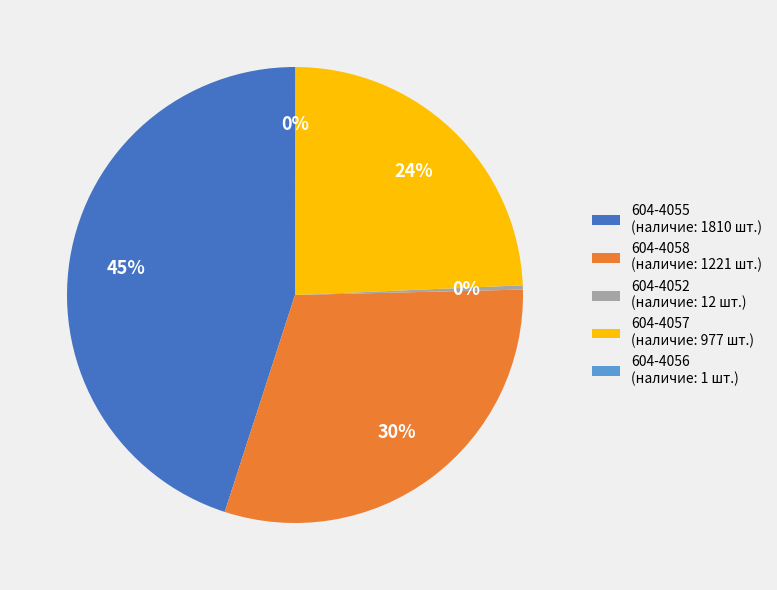

Is it true that 604-4055 (наличие: 1810 шт.) is 50% of the pie?

False